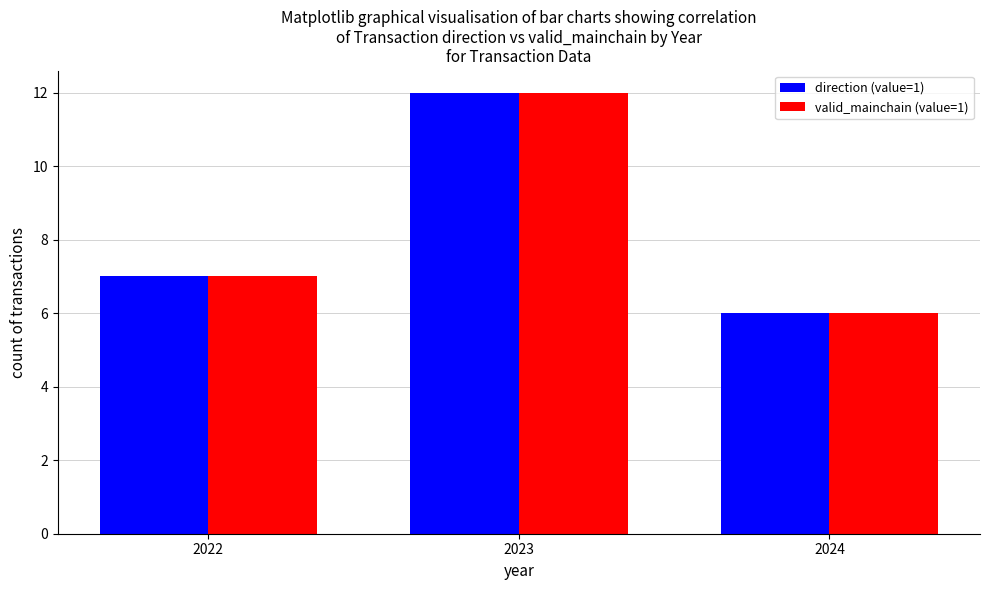

At which label does direction (value=1) reach its peak?

2023